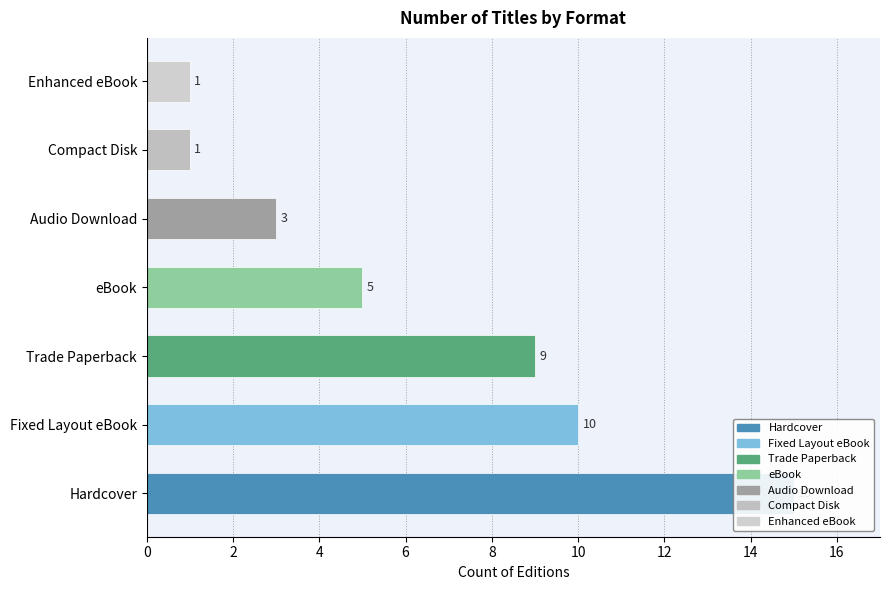

What is the ratio of the value at Hardcover to the value at Audio Download?

5.0